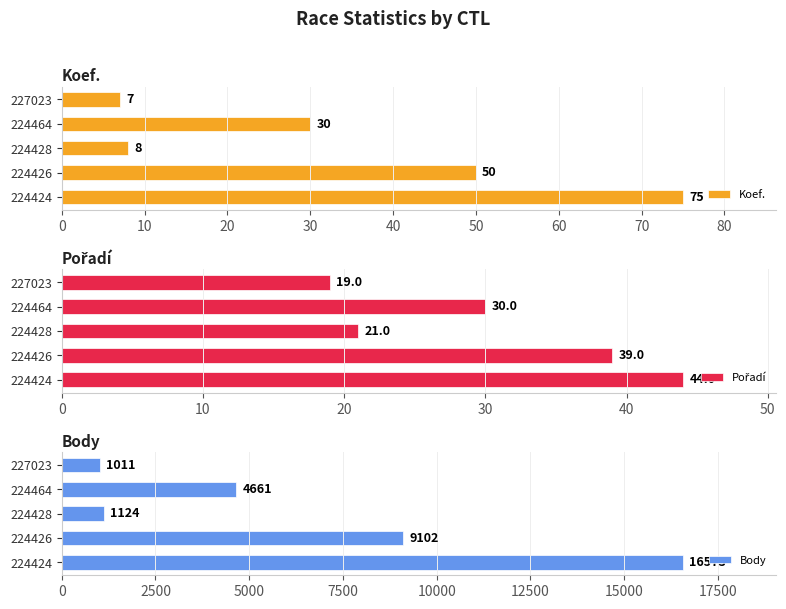

Rank the categories by Koef. value from lowest to highest.

227023, 224428, 224464, 224426, 224424